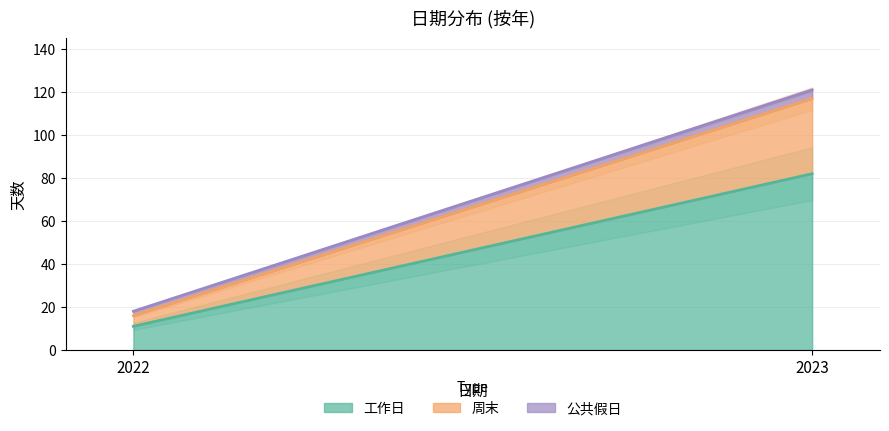

What is the value of the 工作日 point at the 1st from the left?

11